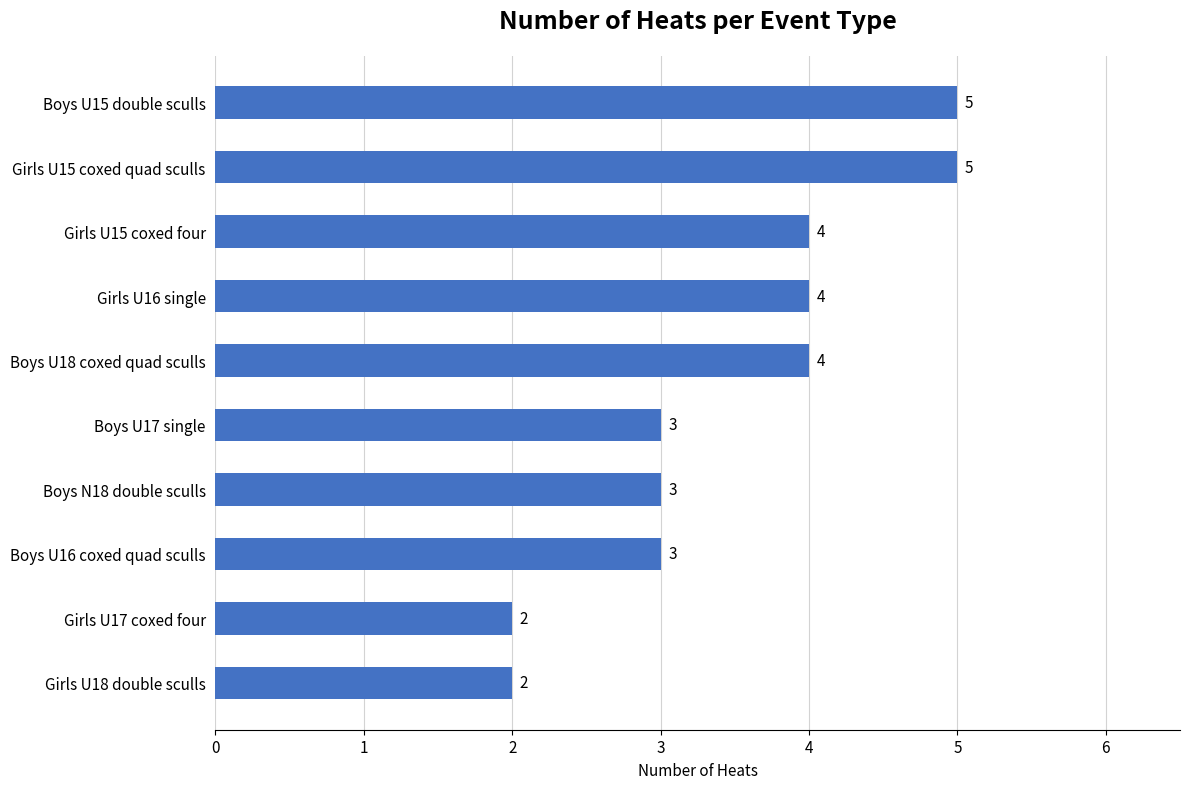

Between Girls U15 coxed quad sculls and Girls U18 double sculls, which is larger?

Girls U15 coxed quad sculls